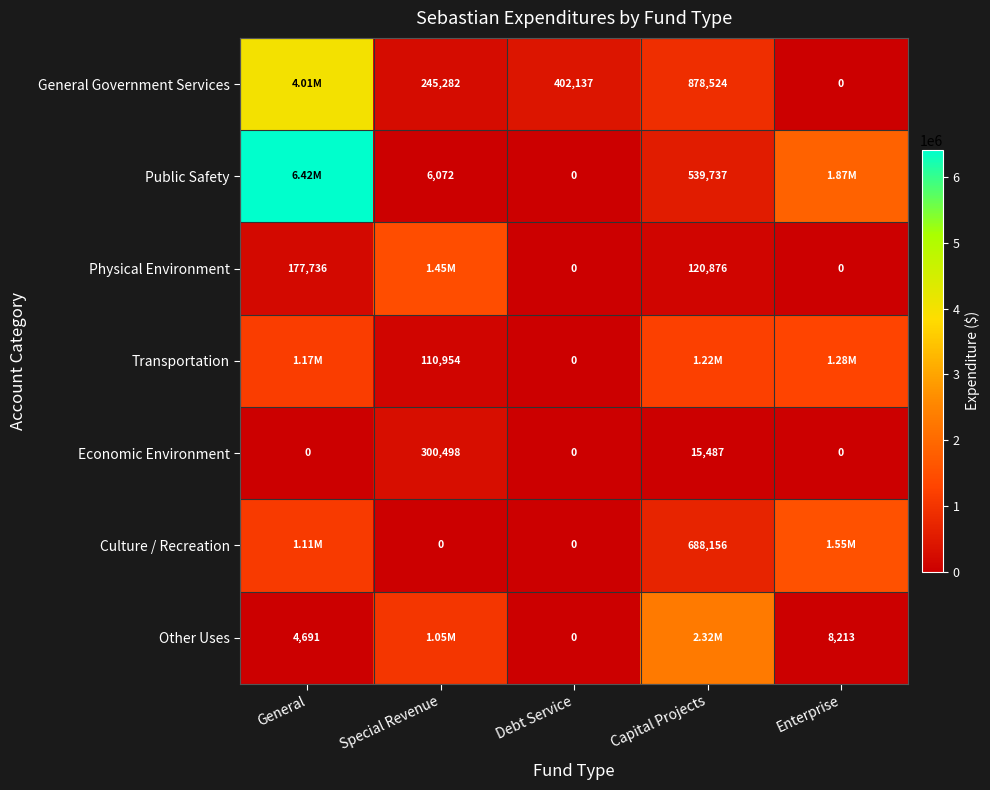

What is the sum of the Physical Environment values at General and Capital Projects?

298612